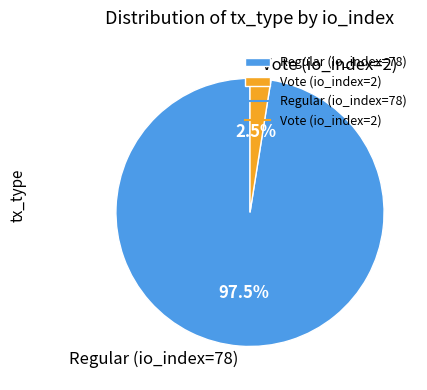

Which slice represents more than half of the pie?

Regular (io_index=78)